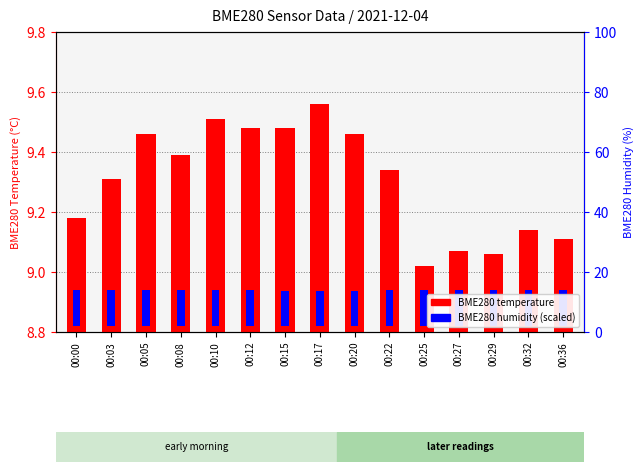

Are the bars horizontal?

No